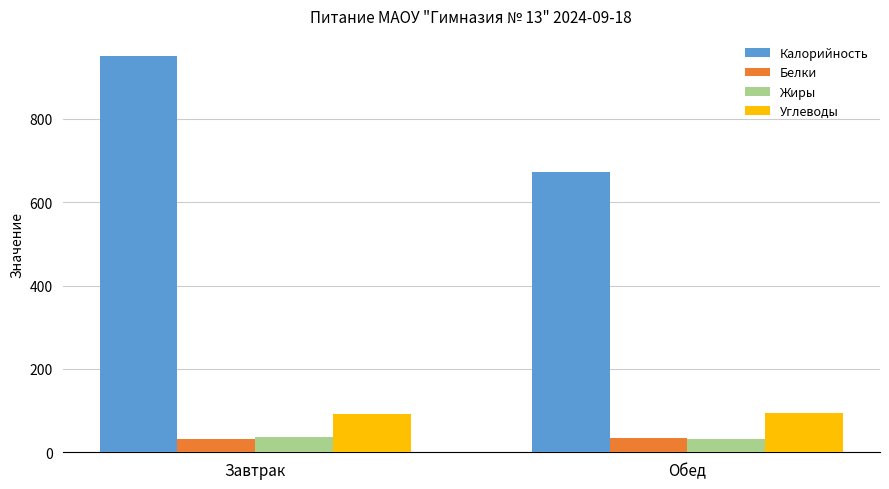

Rank the categories by Калорийность value from highest to lowest.

Завтрак, Обед